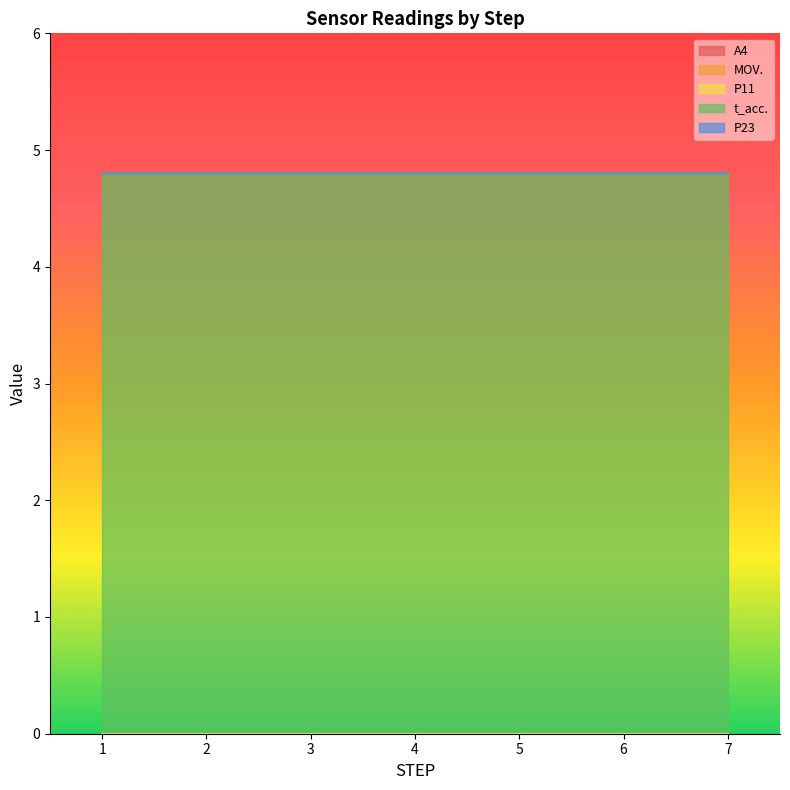

True or false: A4 and P23 intersect in this chart.

False